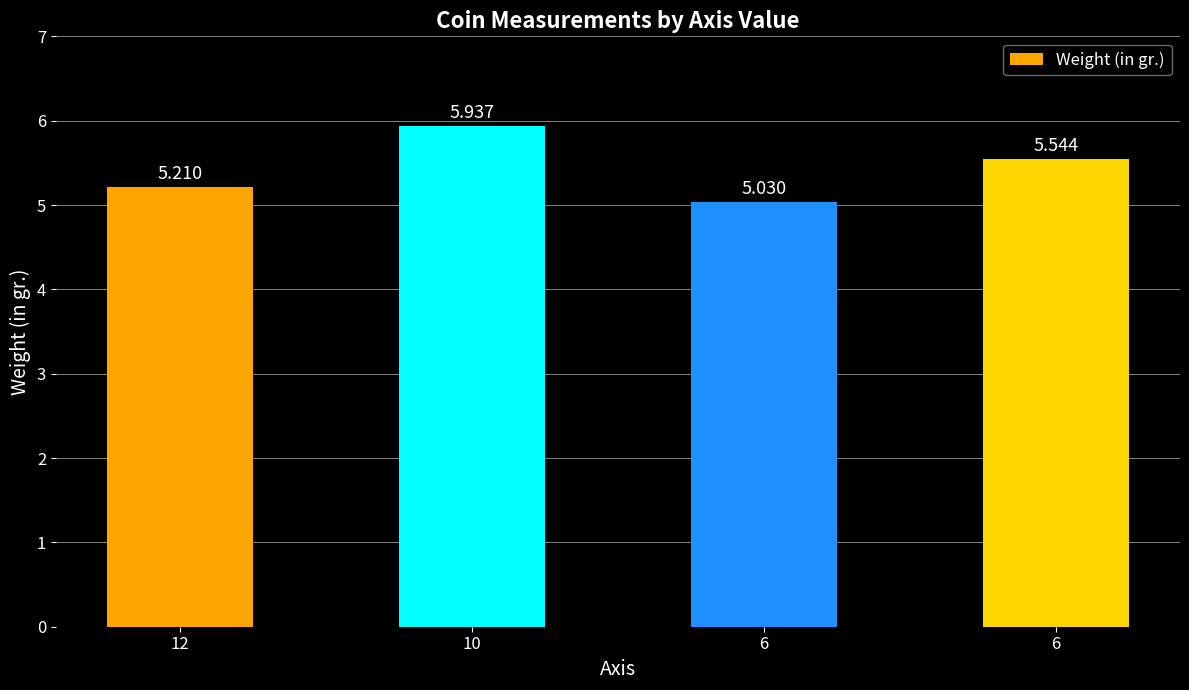

How many categories are shown in the chart?

4